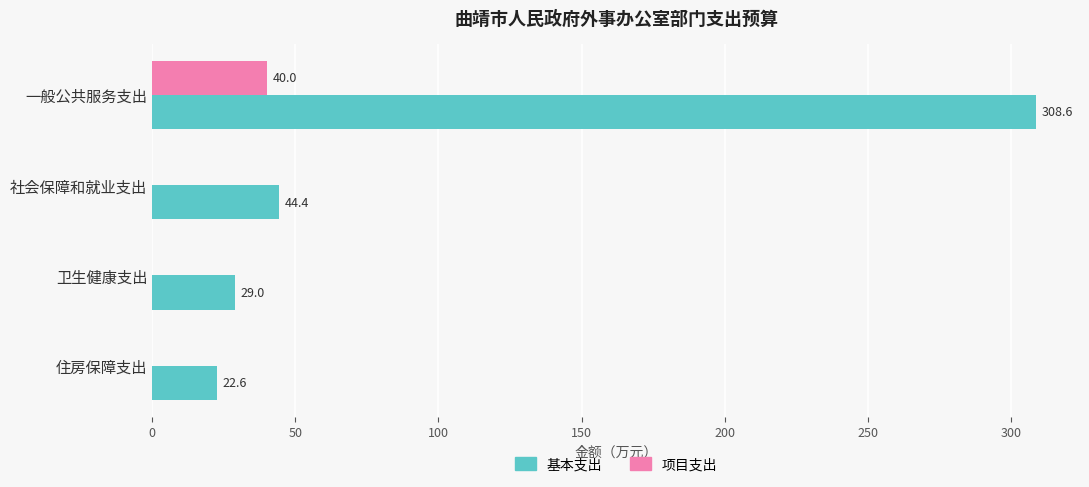

At which label is 基本支出 closest to 165?

社会保障和就业支出